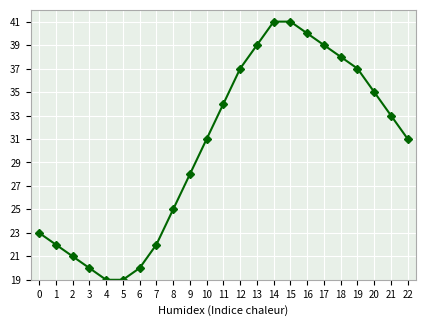

What is the sum of the values at 8 and 17?

64